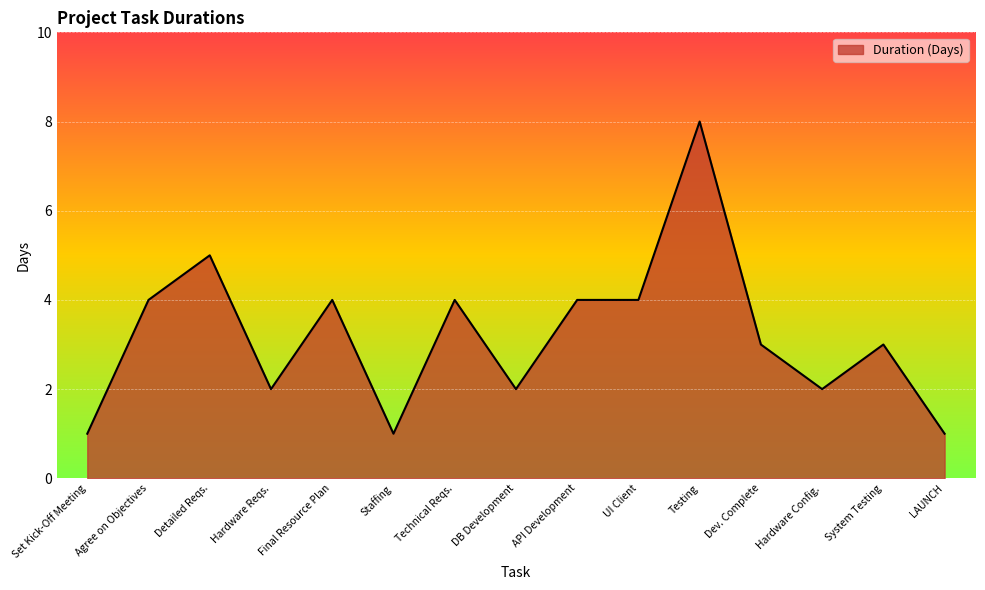

Is it true that the value at System Testing is 3?

True